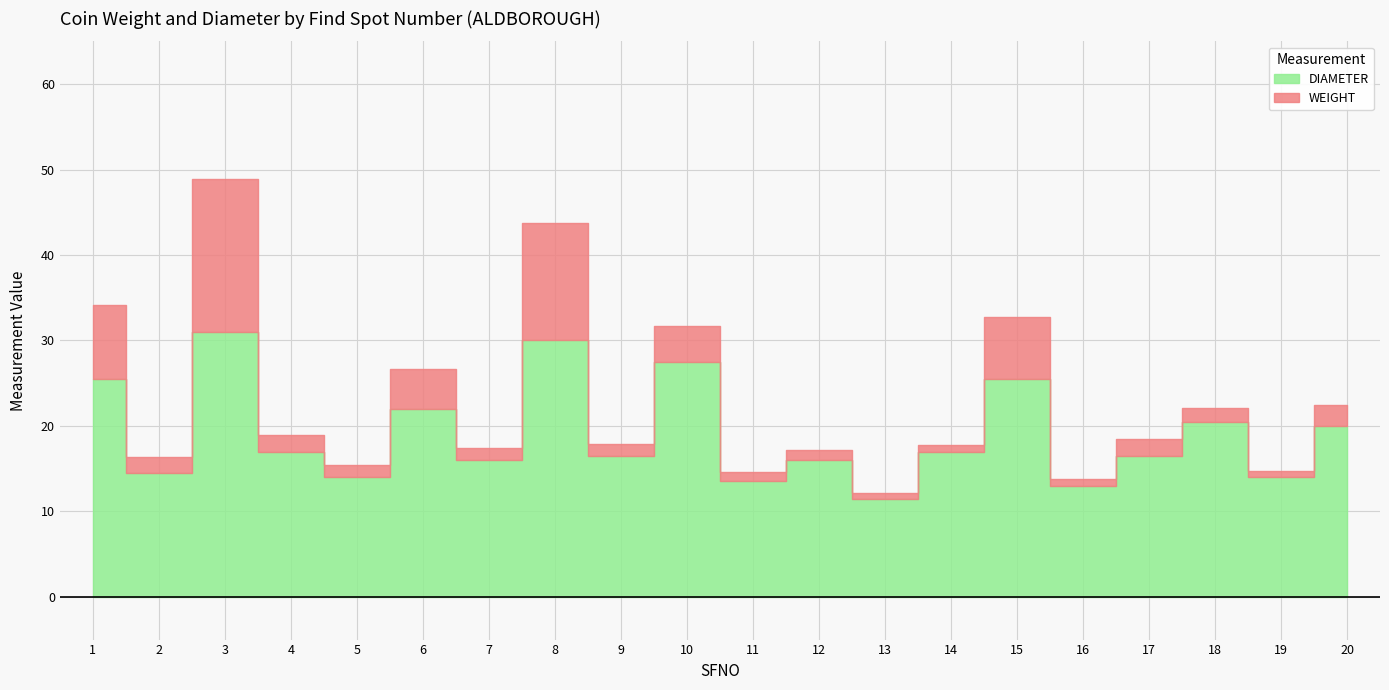

Rank the series by their maximum value, from highest to lowest.

DIAMETER, WEIGHT